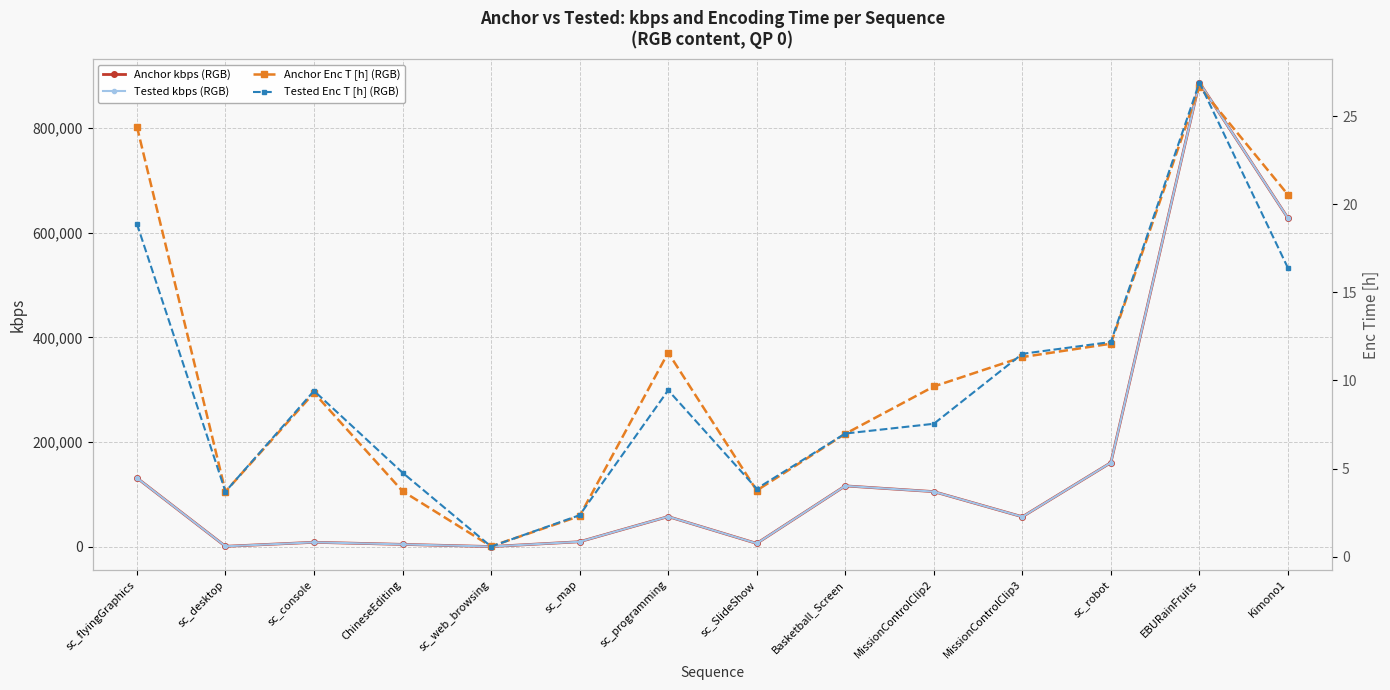

Between sc_flyingGraphics and MissionControlClip2, which is larger?

sc_flyingGraphics